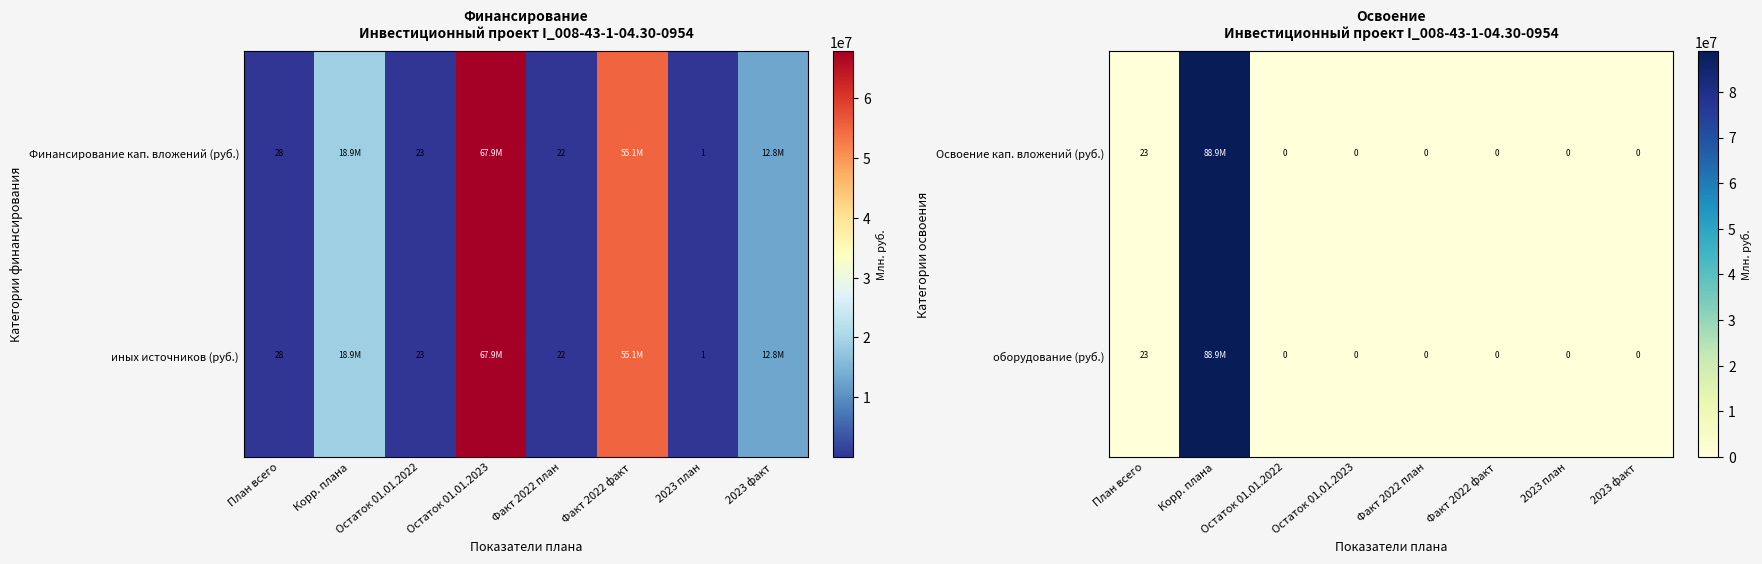

Is the value of Освоение кап. вложений (руб.) at 2023 факт greater than the value of оборудование (руб.) at План всего?

No